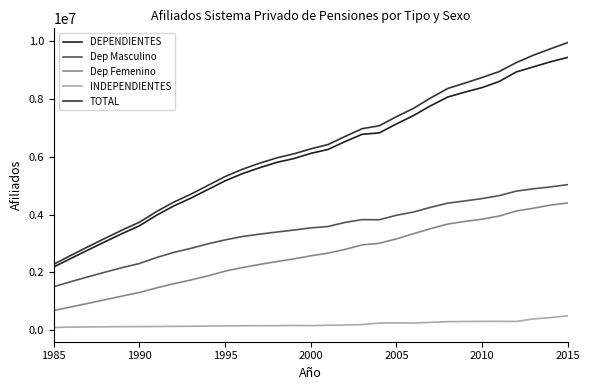

What is the difference between the maximum and minimum values in the DEPENDIENTES series?

7257564